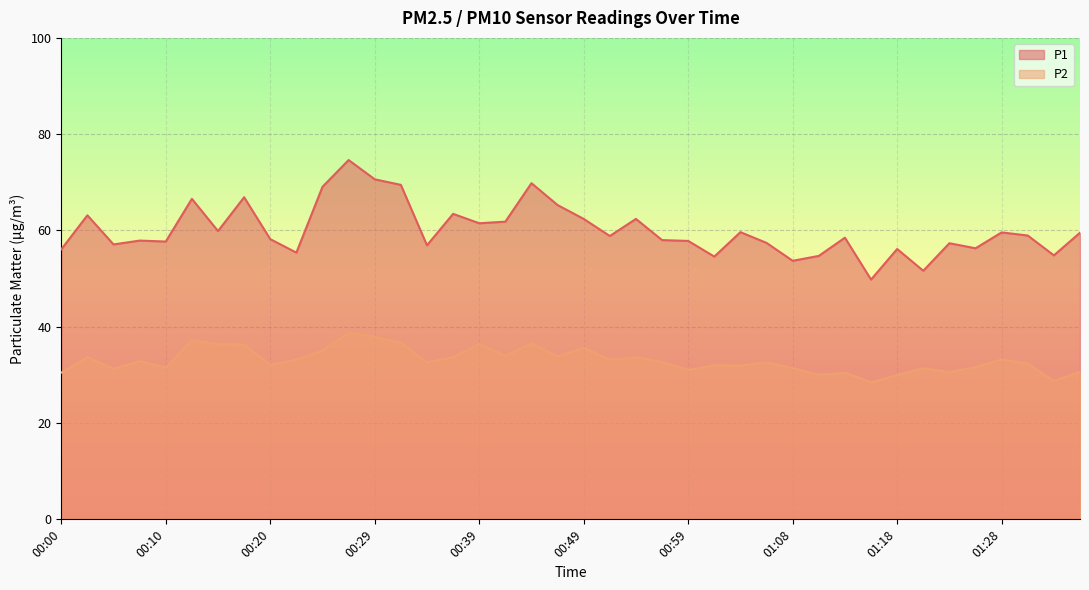

What is the difference between the highest and lowest values at 01:26?

24.7